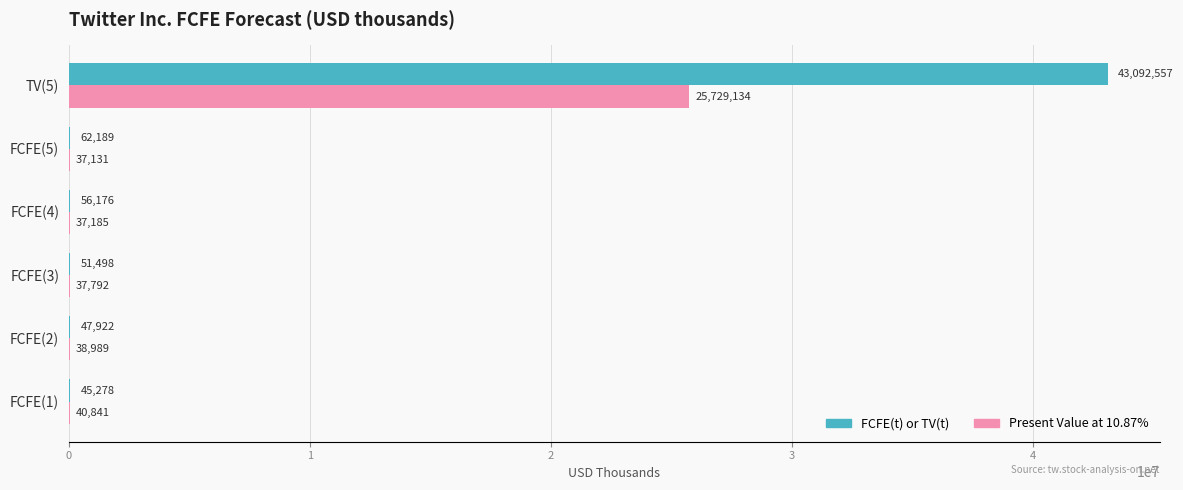

Read the Present Value at 10.87% value at FCFE(2), to the nearest 10.

38990